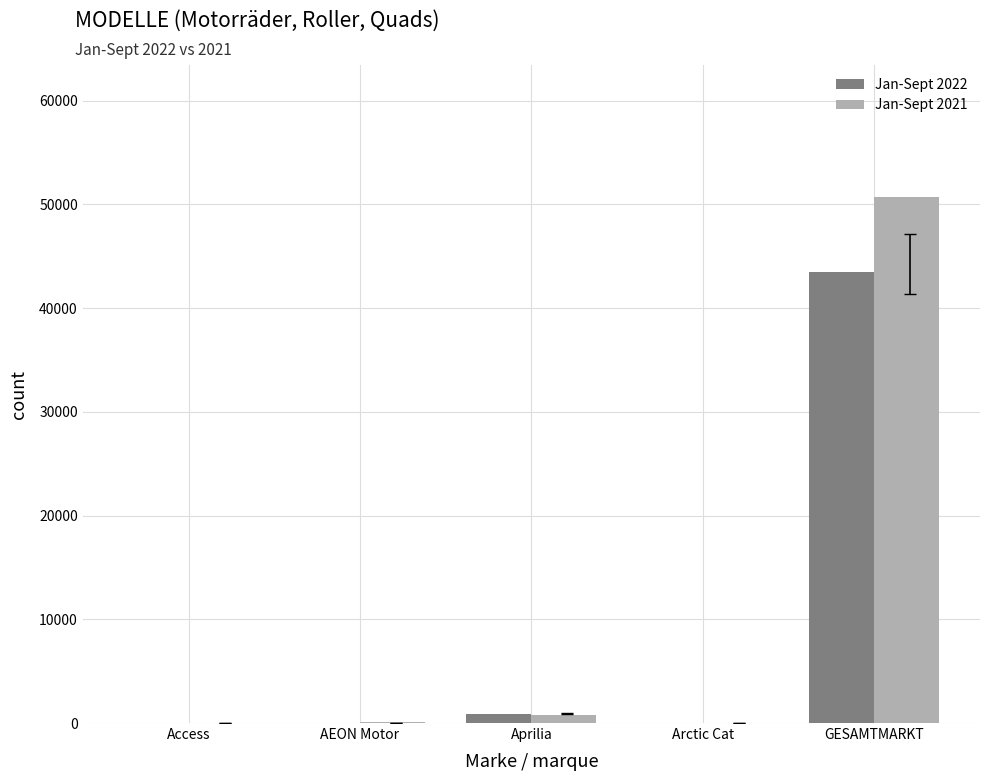

Where is Jan-Sept 2022 nearest to the value 21759?

Aprilia